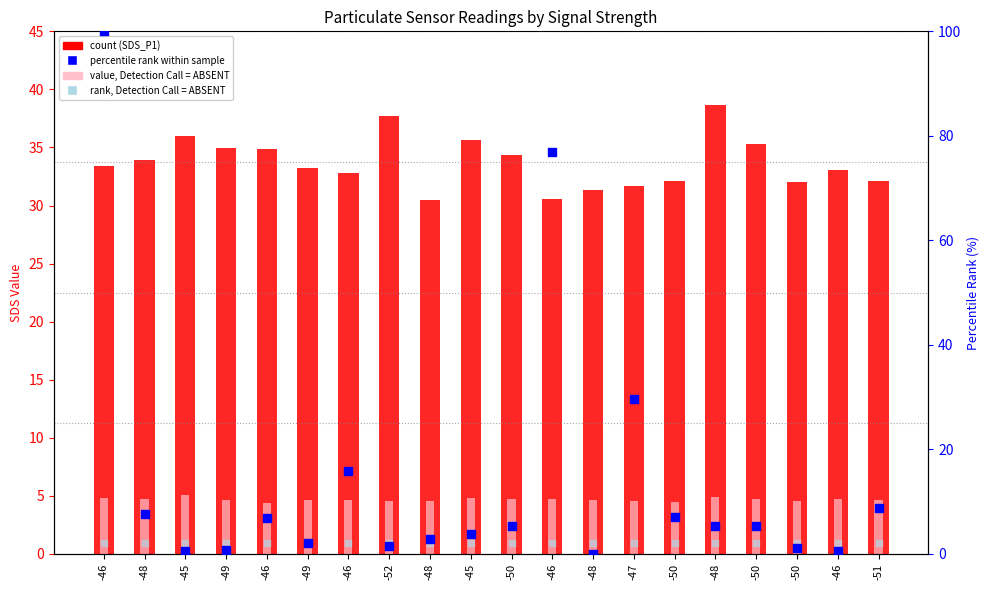

What is the total value across all series at -46?

140.2